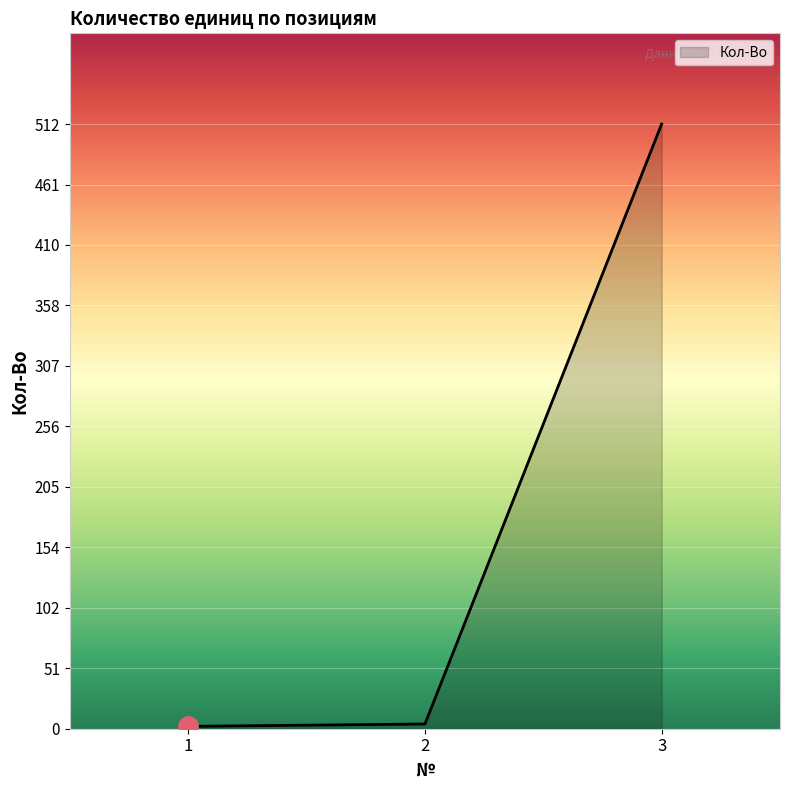

Is it true that the value at 3 is 856?

False